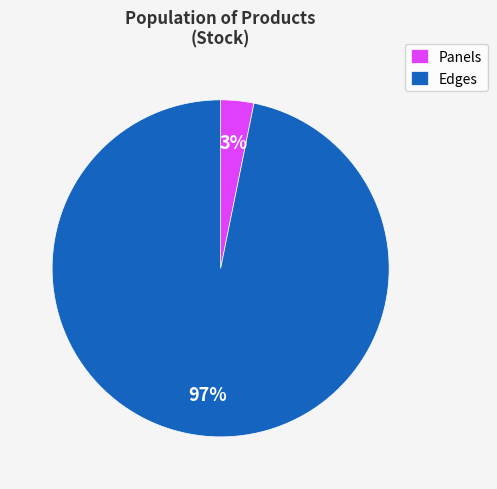

Rank the categories by value from lowest to highest.

Panels, Edges